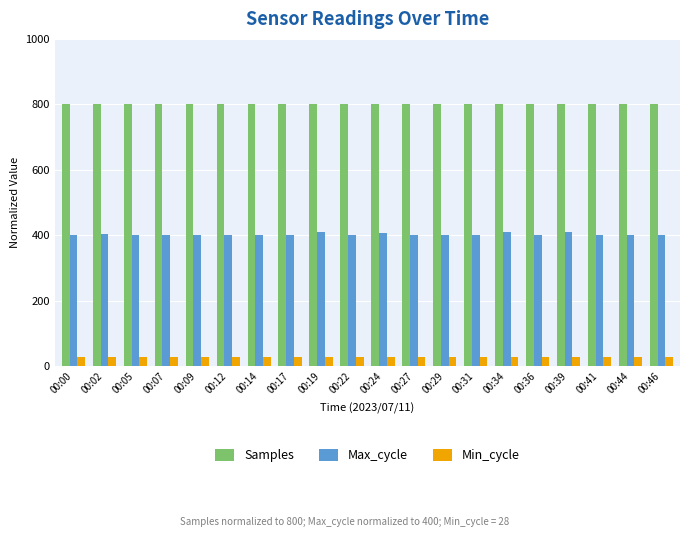

The value of Samples at 00:17 is 800.1. True or false?

True